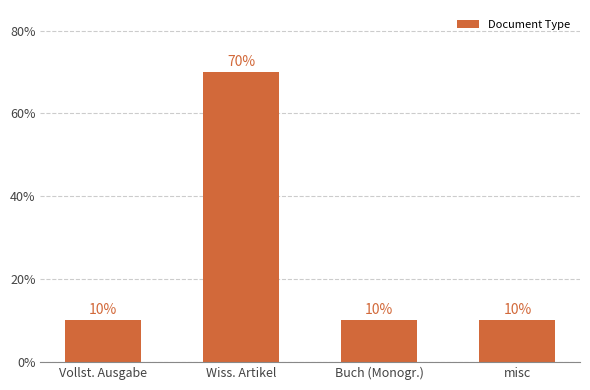

What is the greatest value displayed?

70